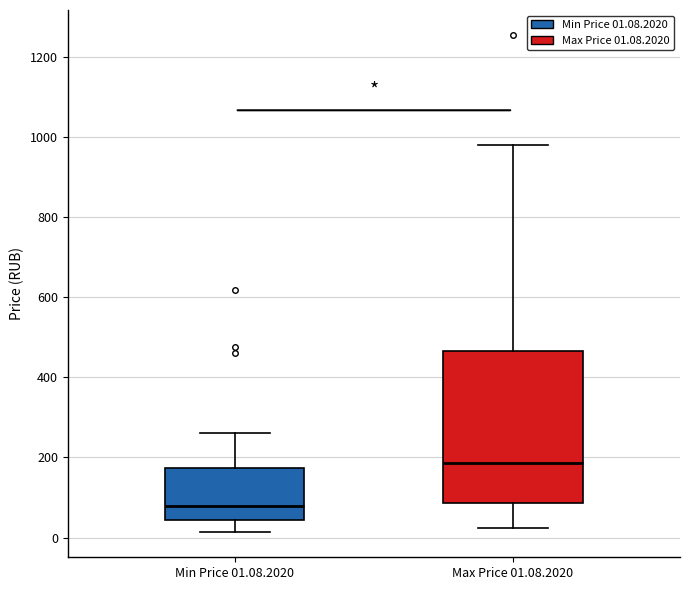

Where is the upper edge of the box for Min Price 01.08.2020 on the y-axis? The values are not printed on the chart, so give them approximately, as read against the axis.

180